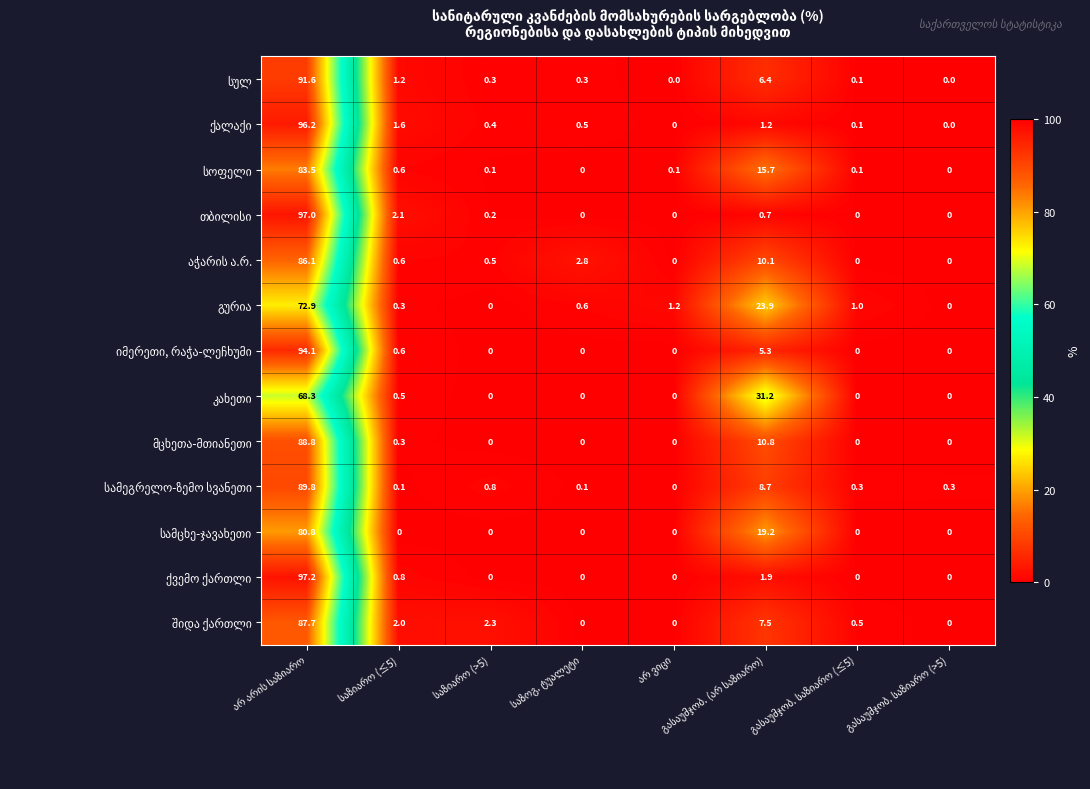

What is the maximum value shown in the chart?

97.2